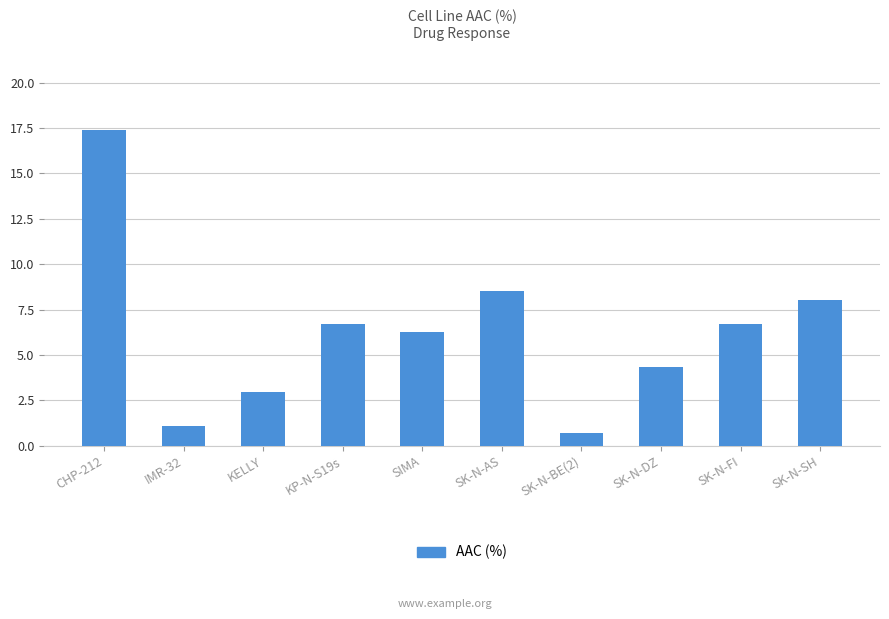

At which label is the value closest to 9?

SK-N-AS